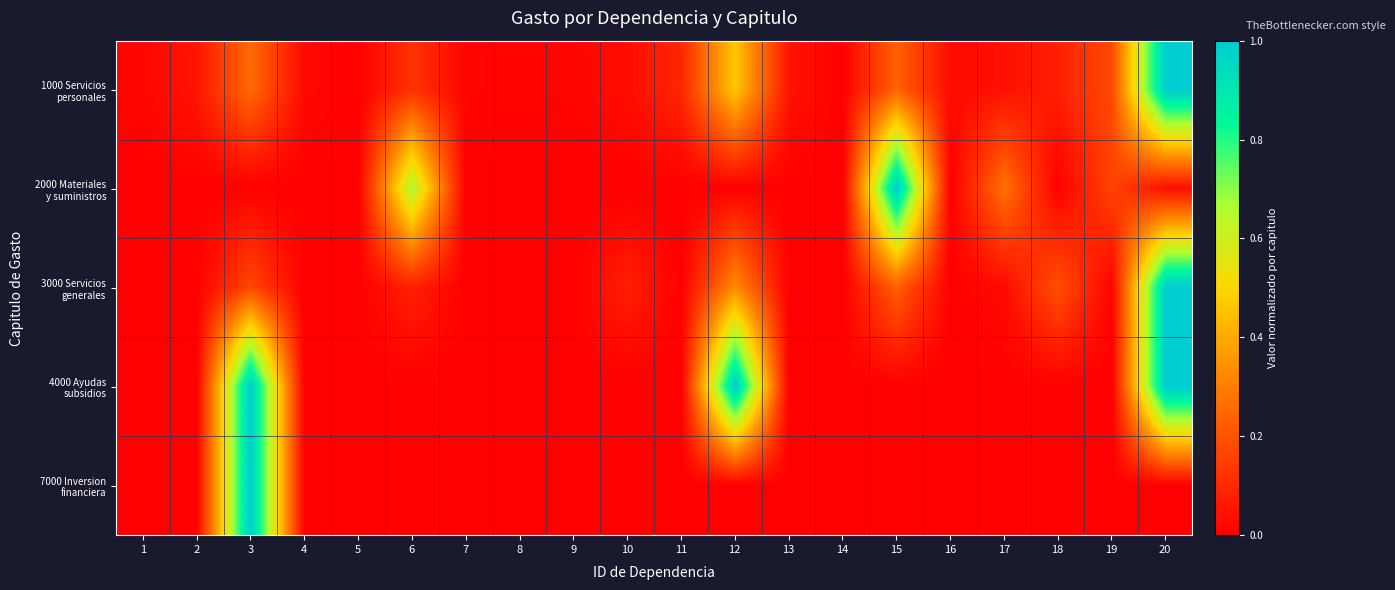

At which category is the sum across all series the highest?

20